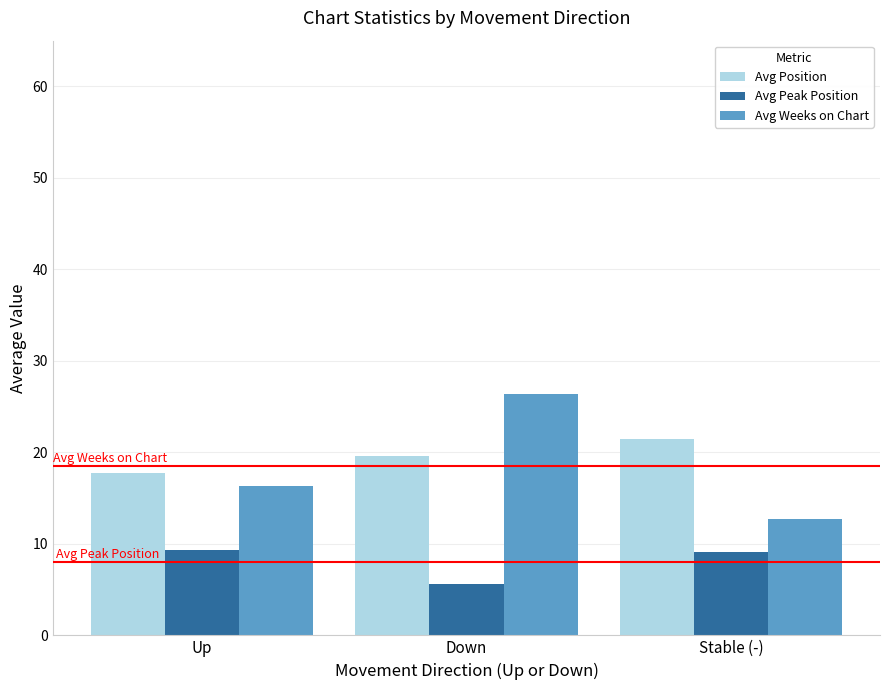

What position from the right is Stable (-)?

1